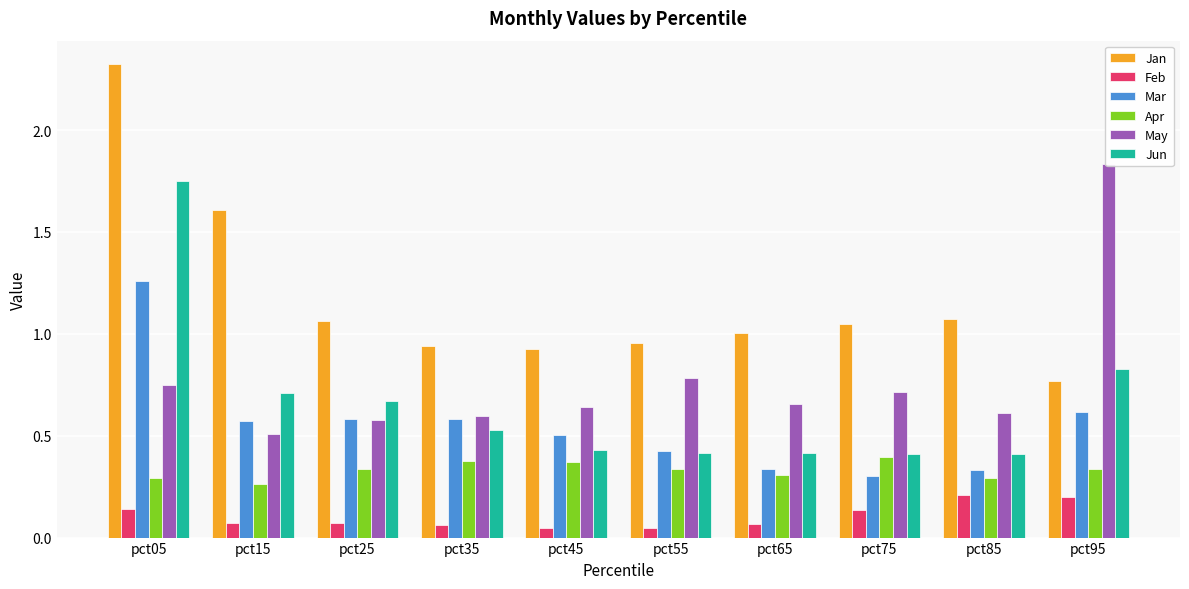

Where is May nearest to the value 1?

pct55